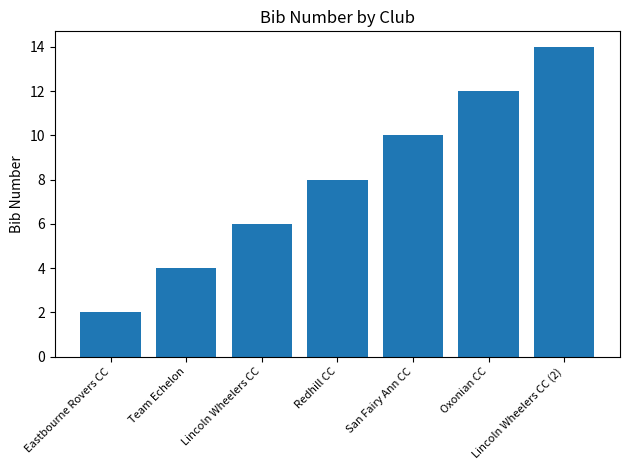

How many data points are less than 8?

3